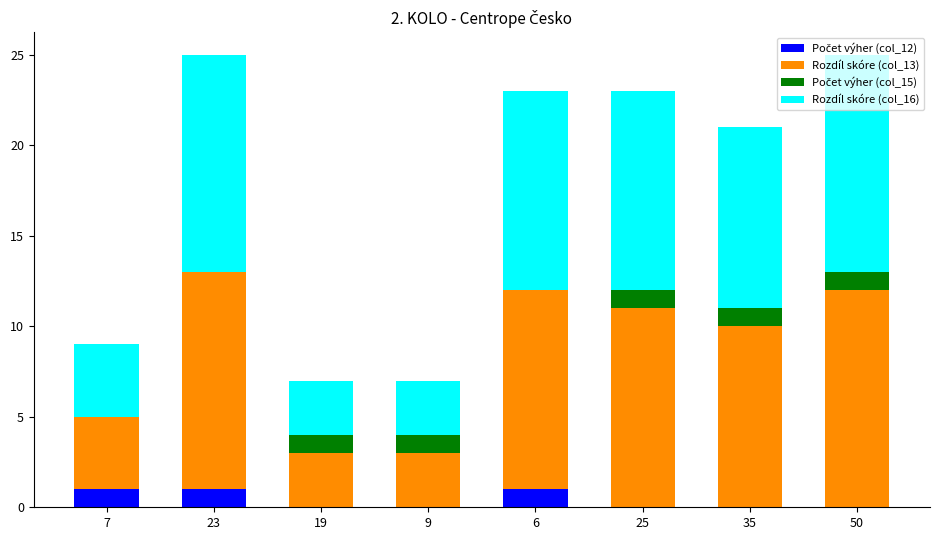

Read the Rozdíl skóre (col_13) value at 7.

4